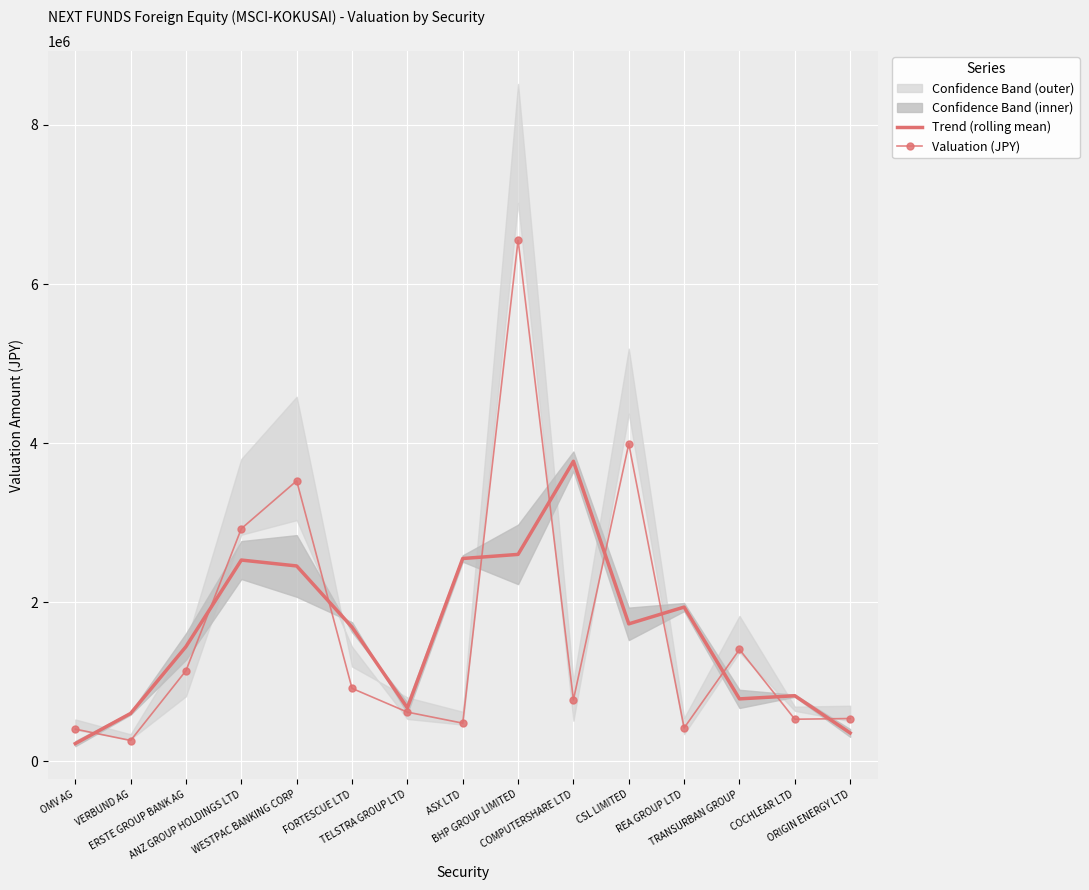

How many values in the Valuation (JPY) series exceed 771746?

8